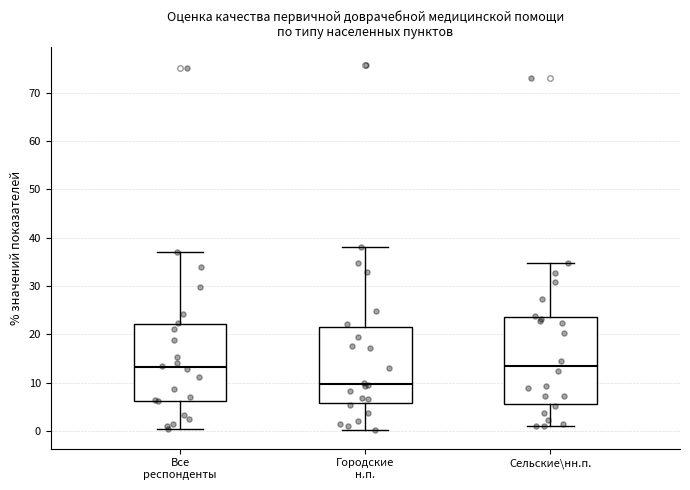

Where is the upper edge of the box for Городские н.п. on the y-axis? The values are not printed on the chart, so give them approximately, as read against the axis.

22